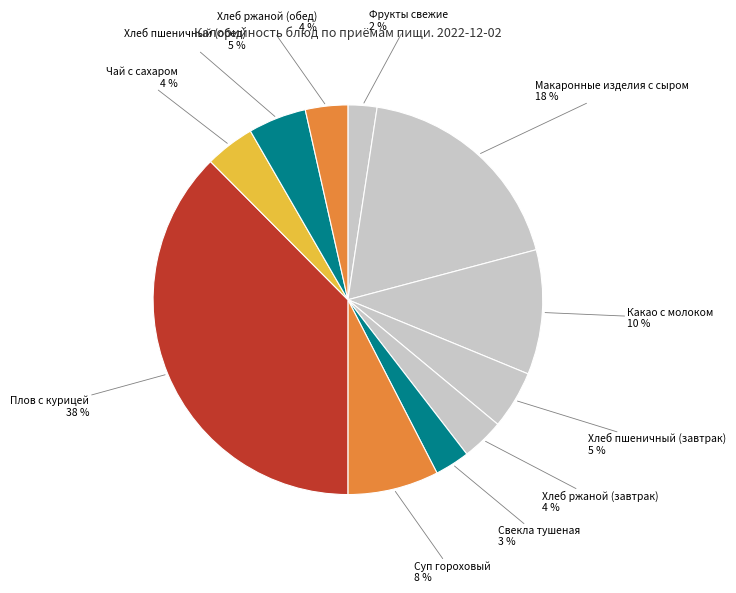

Count the number of slices in the pie.

11